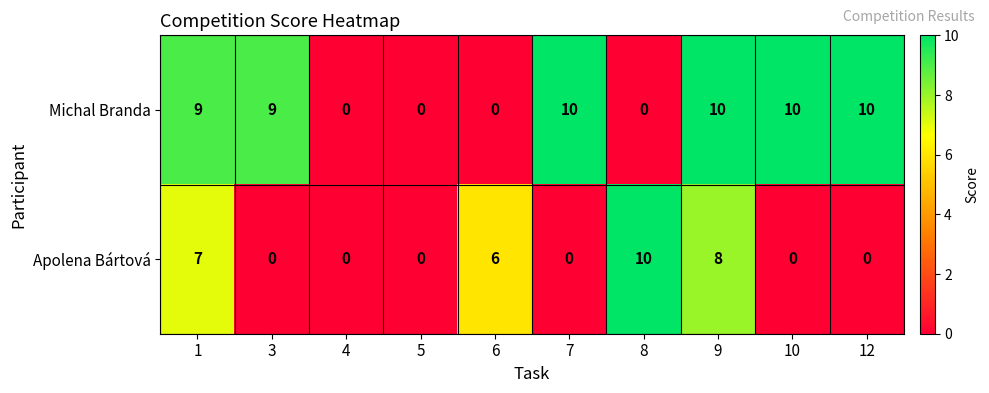

Reading left to right, list all the values displayed in this chart.

Michal Branda: 9	9	0	0	0	10	0	10	10	10
Apolena Bártová: 7	0	0	0	6	0	10	8	0	0